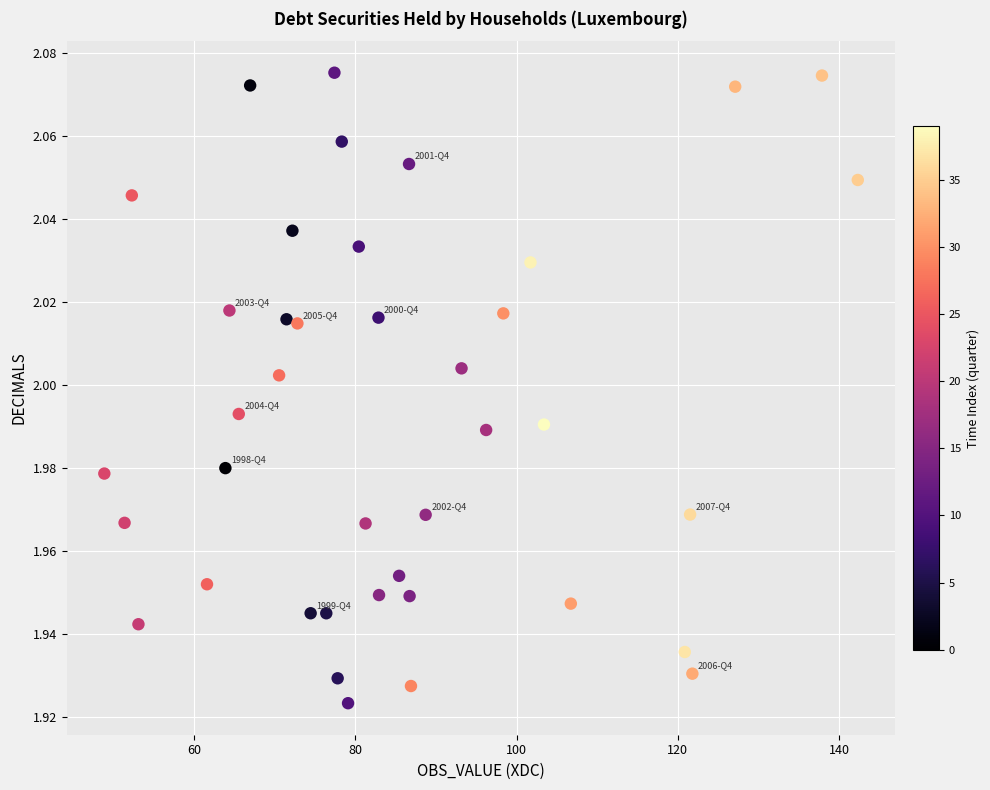

What is the range of X values (max minus min)?

93.4